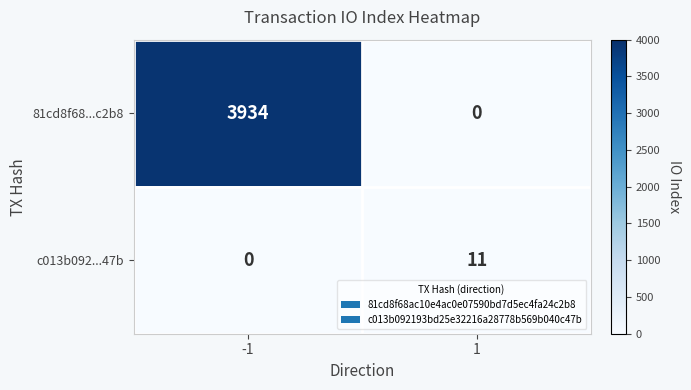

What is the maximum value shown in the chart?

3934